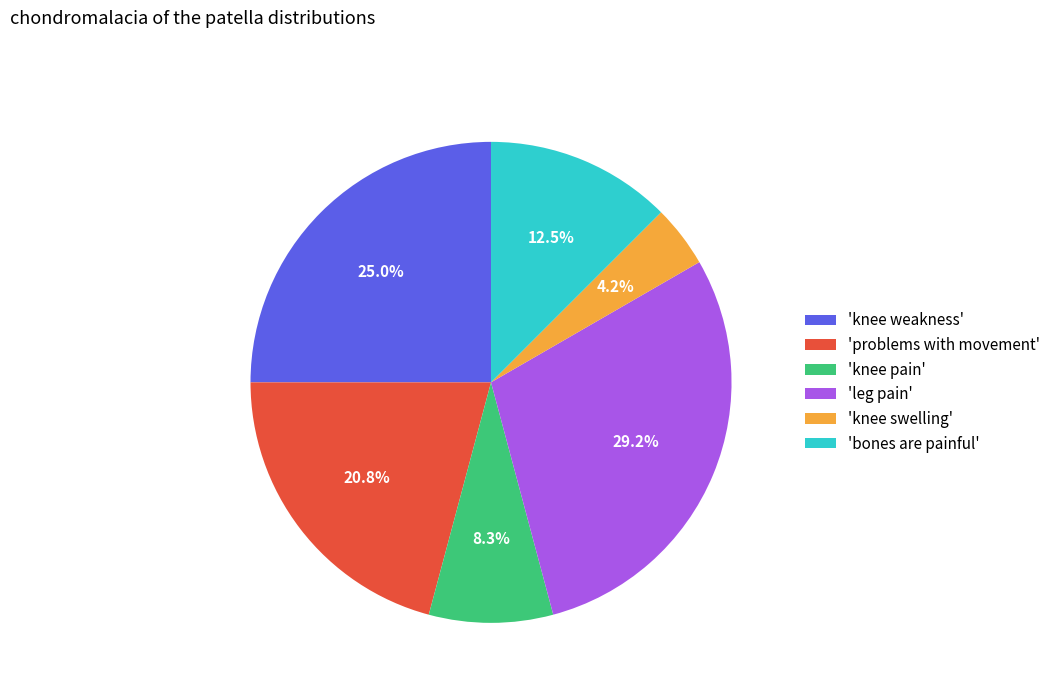

What is the total percentage of 'knee weakness' and 'leg pain'?

54.2%